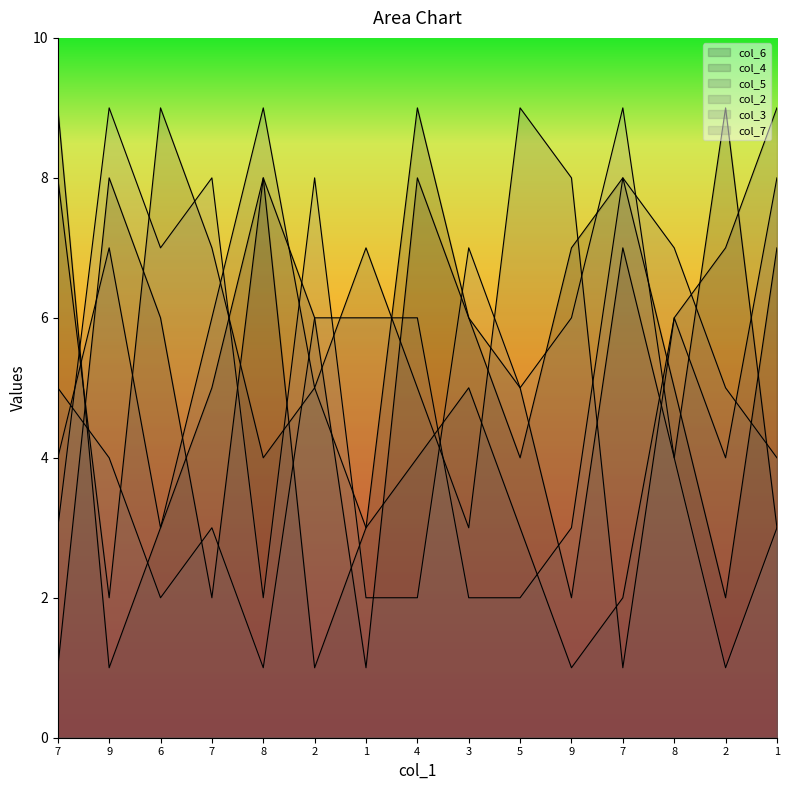

Which series has the largest total across all categories?

col_2